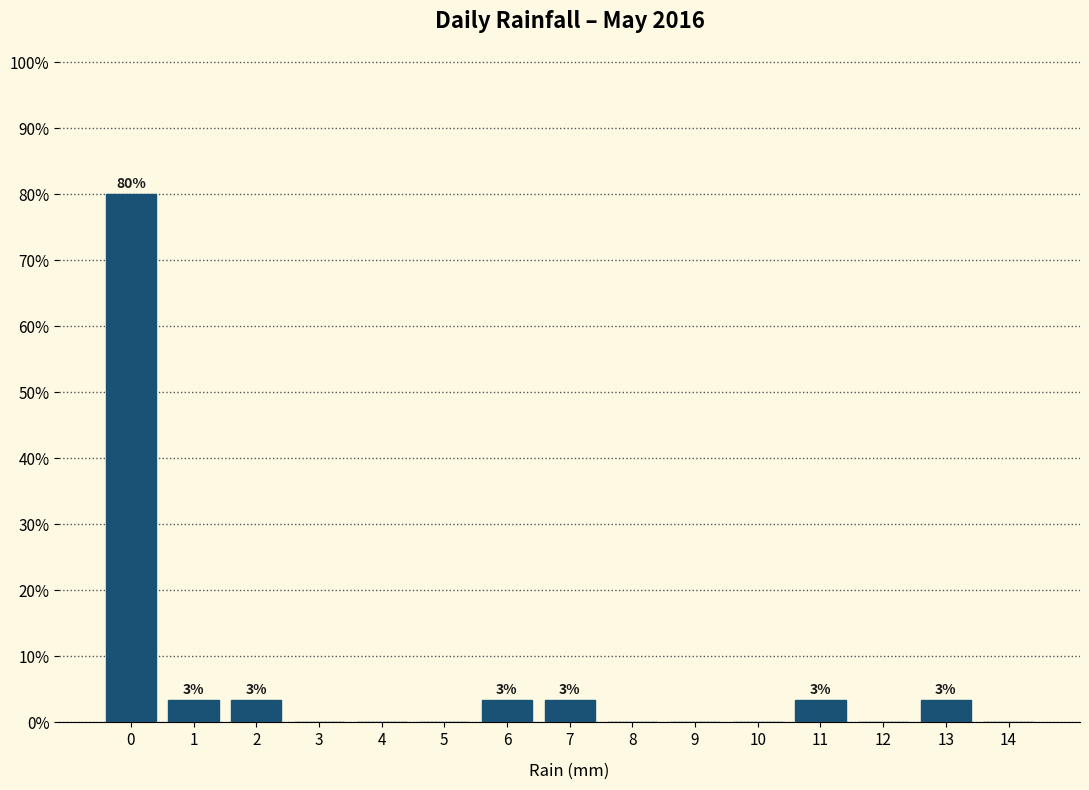

What is the sum of the values at 11 and 7?

6.7